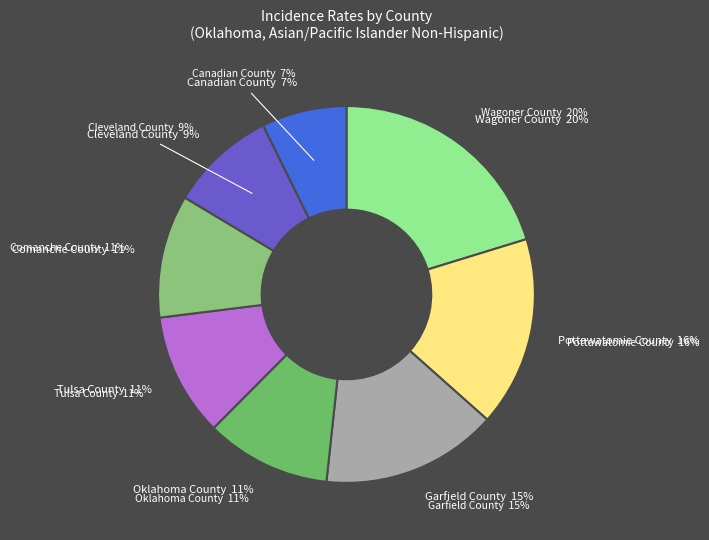

What is the smallest slice in the pie chart?

Canadian County